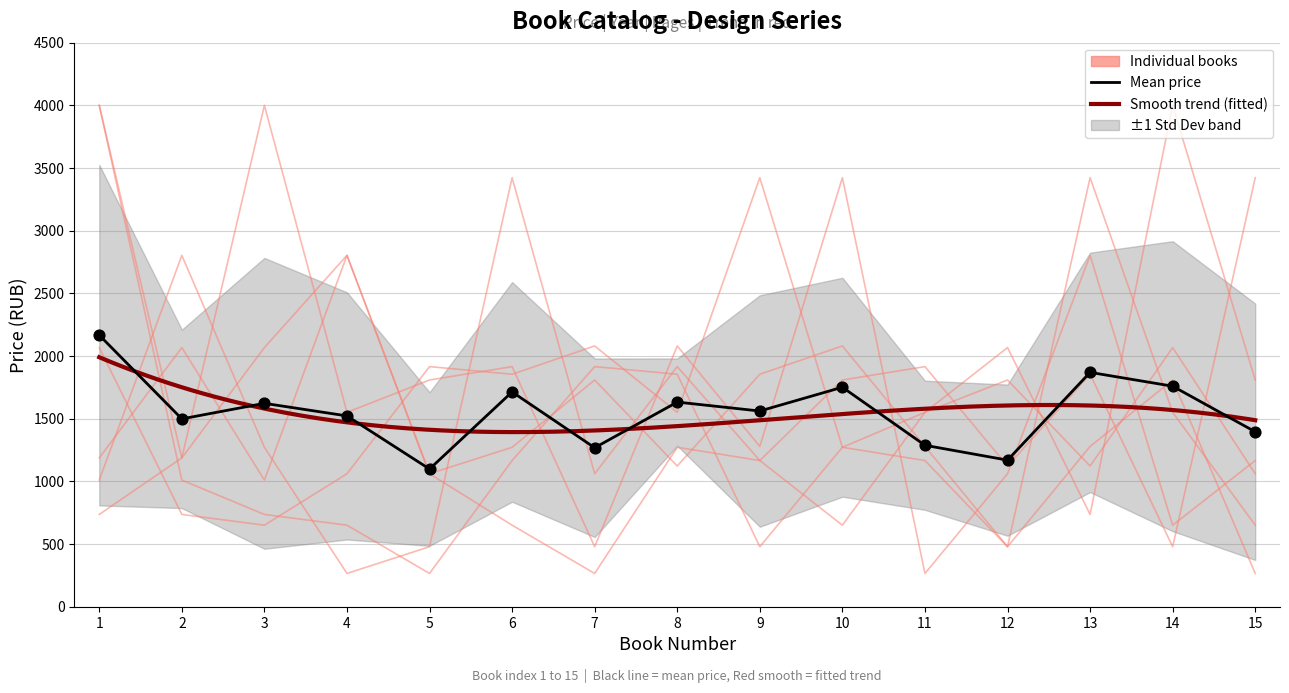

Is the value of item_4 at 5 greater than the value of item_2 at 10?

No